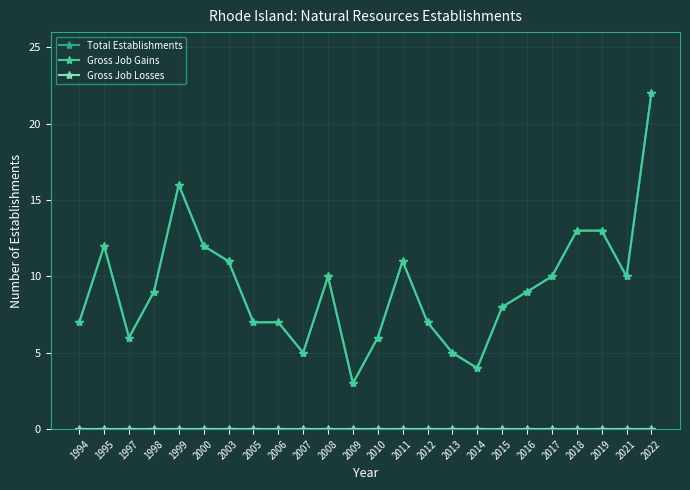

Reading left to right, list all the values displayed in this chart.

Total Establishments: 7	12	6	9	16	12	11	7	7	5	10	3	6	11	7	5	4	8	9	10	13	13	10	22
Gross Job Gains: 7	12	6	9	16	12	11	7	7	5	10	3	6	11	7	5	4	8	9	10	13	13	10	22
Gross Job Losses: 0	0	0	0	0	0	0	0	0	0	0	0	0	0	0	0	0	0	0	0	0	0	0	0